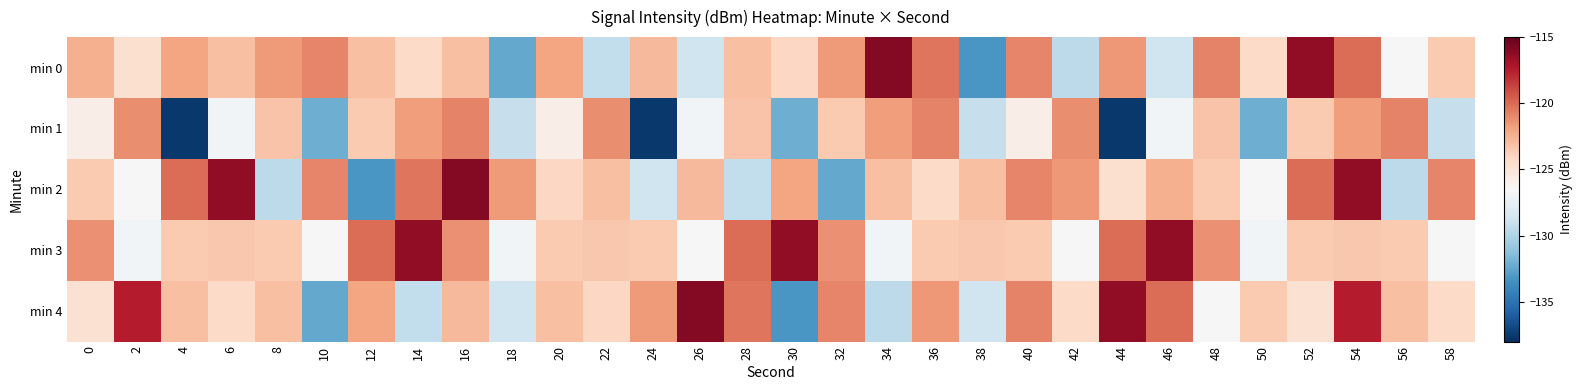

What is the spread (max minus min) of values at 58?

8.2